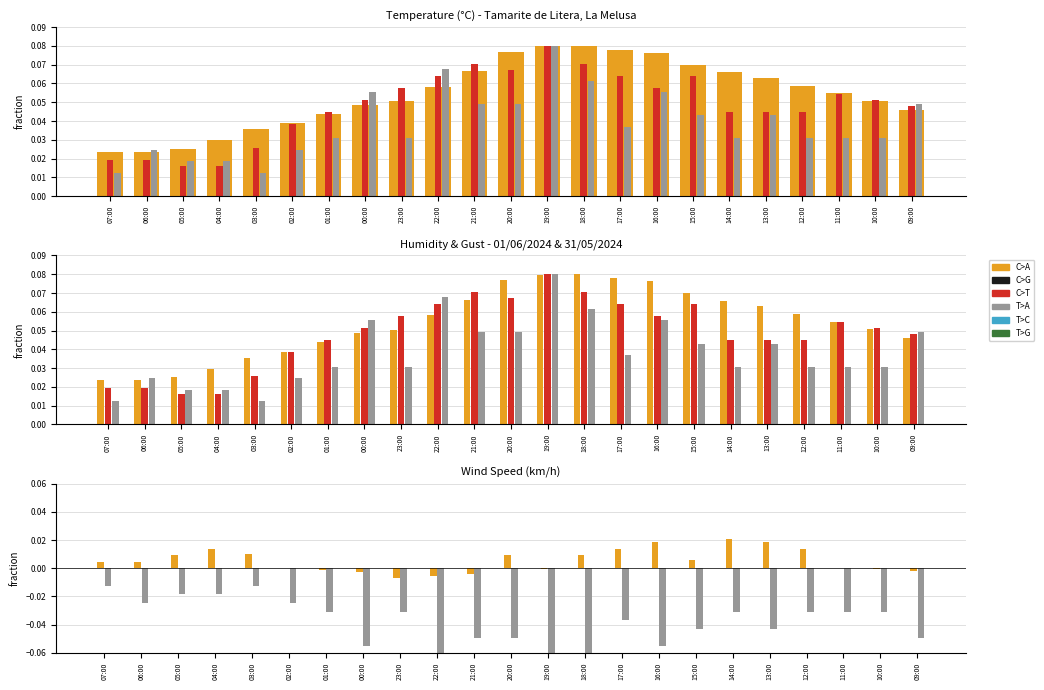

What is the sum of the C>G values at 06:00 and 19:00?

0.1